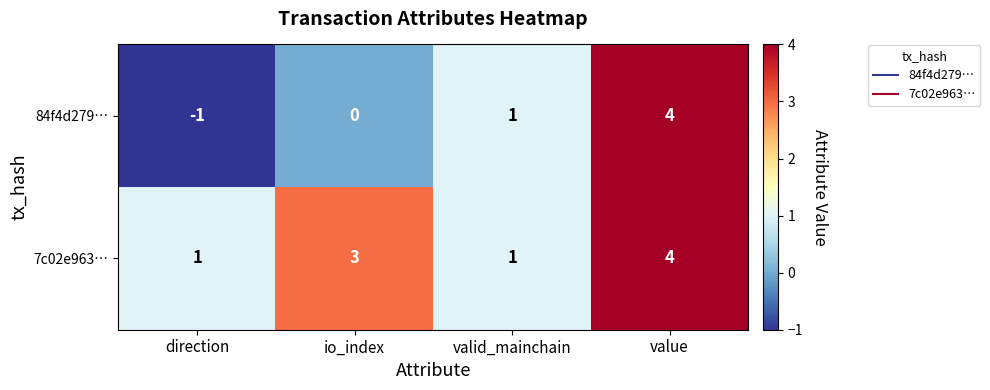

List the series in order of their overall mean, highest first.

7c02e963…, 84f4d279…